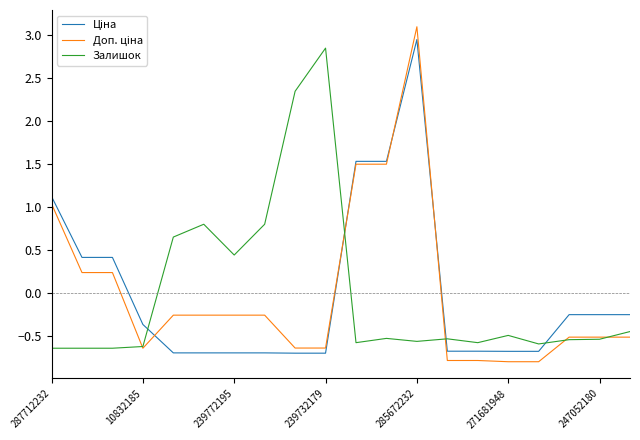

How many lines are shown in the chart?

3